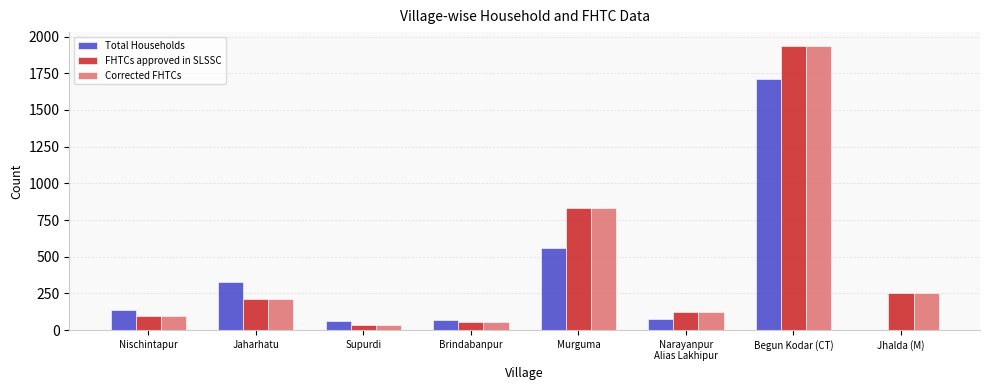

At which category is the sum across all series the highest?

Begun Kodar (CT)